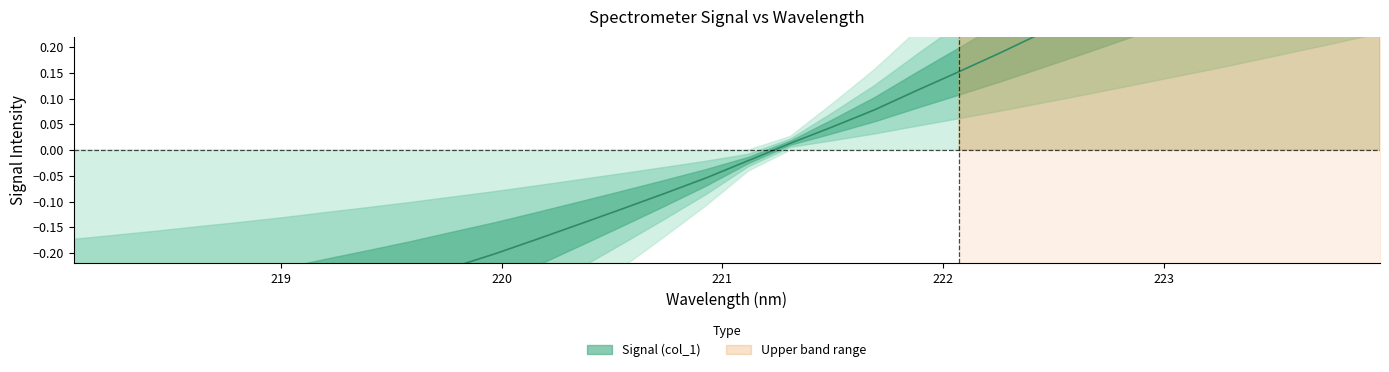

What is the greatest value displayed?

0.6